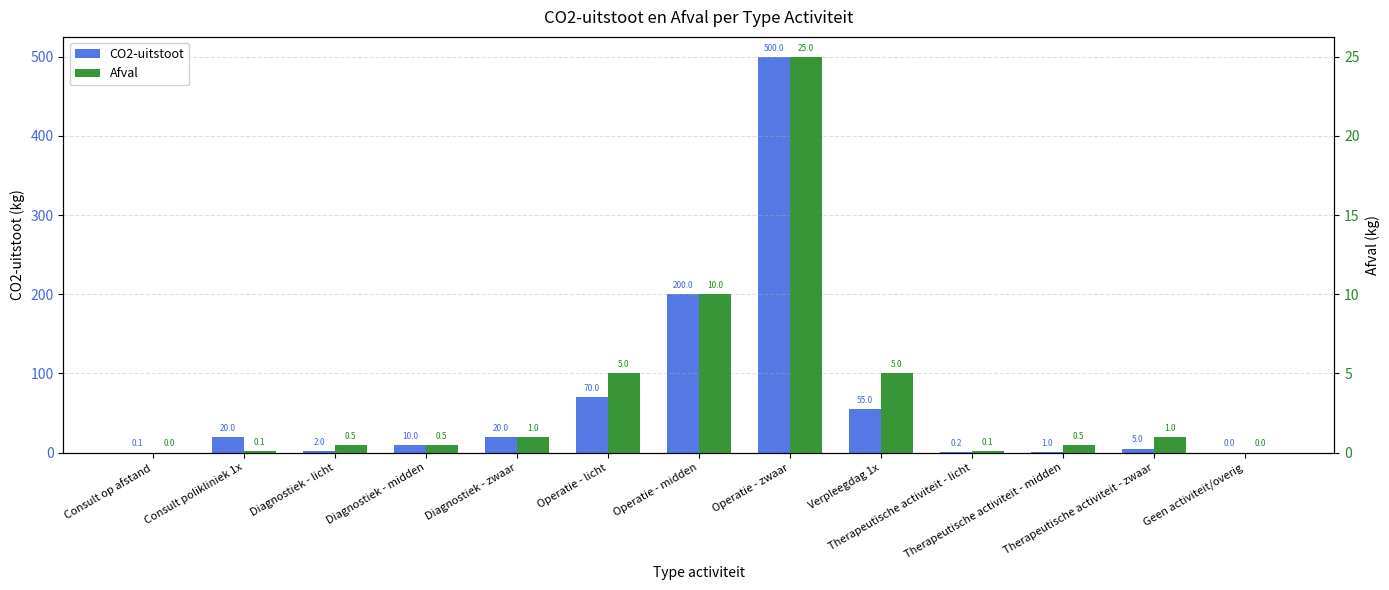

List the labels in order of Afval value, largest first.

Operatie - zwaar, Operatie - midden, Operatie - licht, Verpleegdag 1x, Diagnostiek - zwaar, Therapeutische activiteit - zwaar, Diagnostiek - licht, Diagnostiek - midden, Therapeutische activiteit - midden, Consult polikliniek 1x, Therapeutische activiteit - licht, Consult op afstand, Geen activiteit/overig